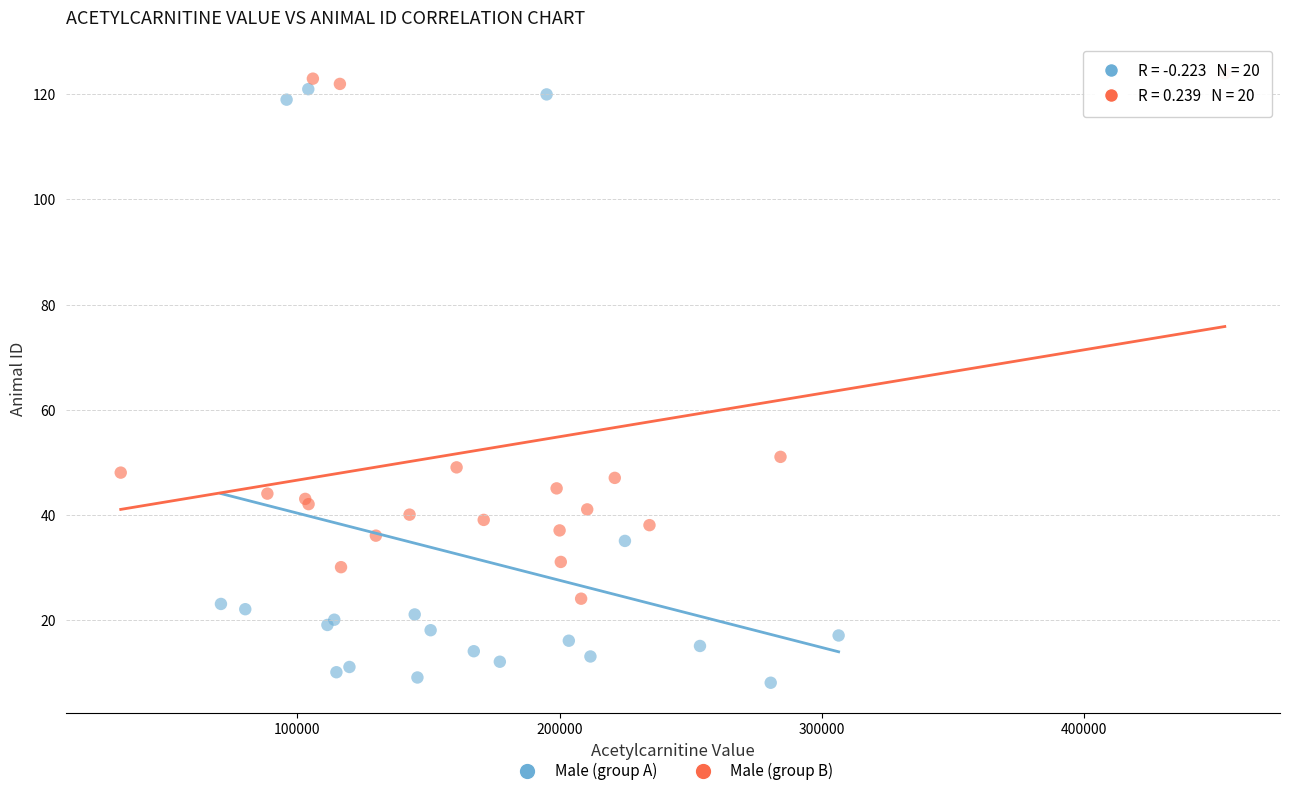

Which series has the largest Y range (max minus min)?

Male (group A)